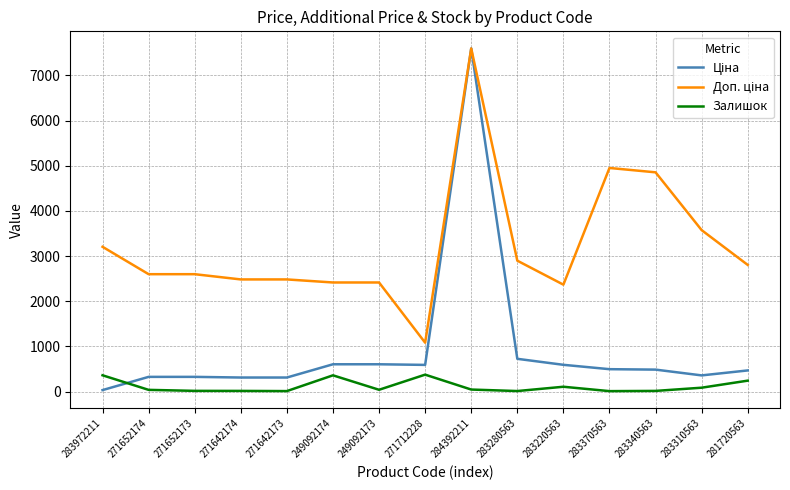

At which category is the sum across all series the highest?

284392211